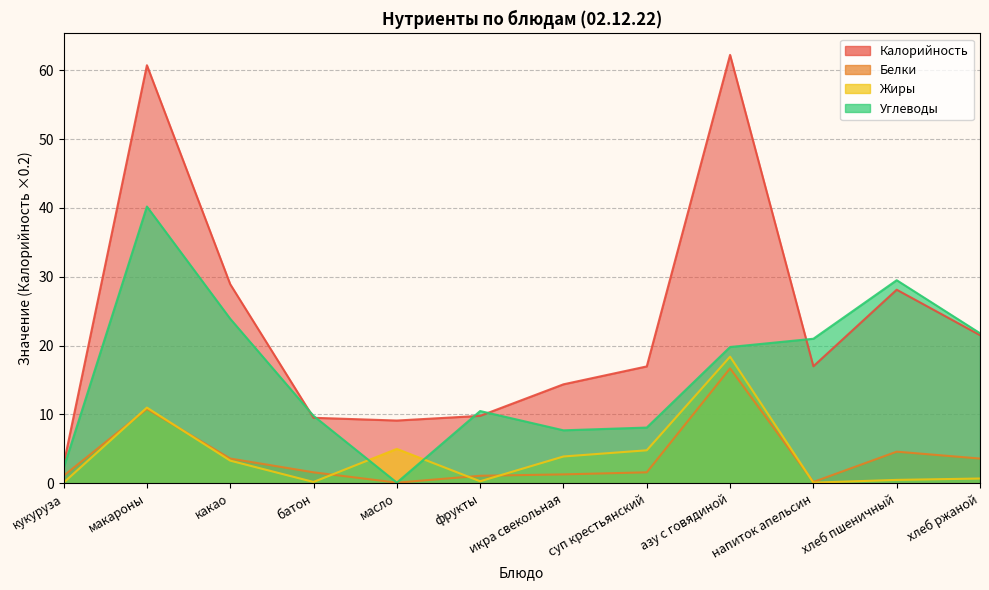

What position from the right is макароны?

11